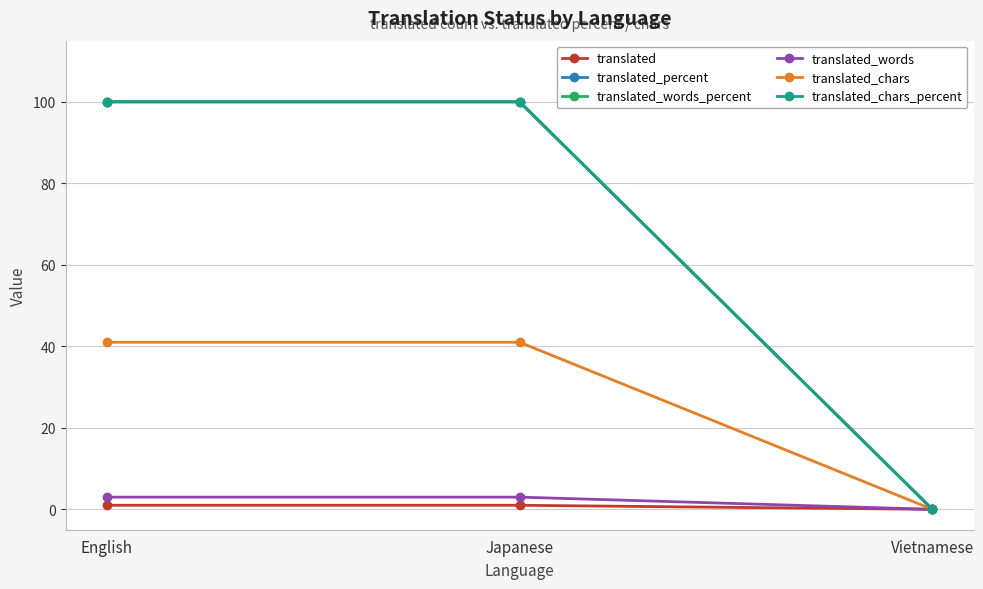

At how many categories does at least one series exceed 59?

2